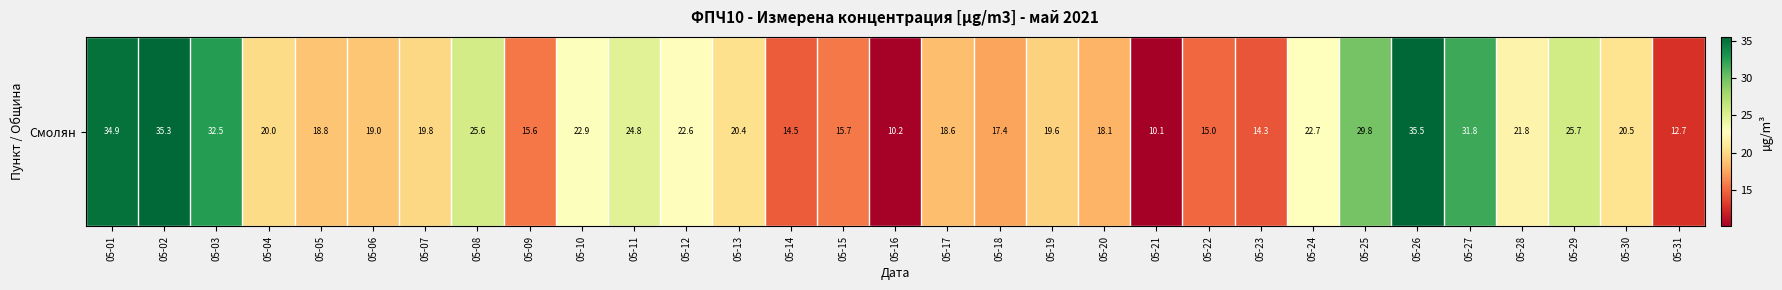

How many data points does each series have?

31